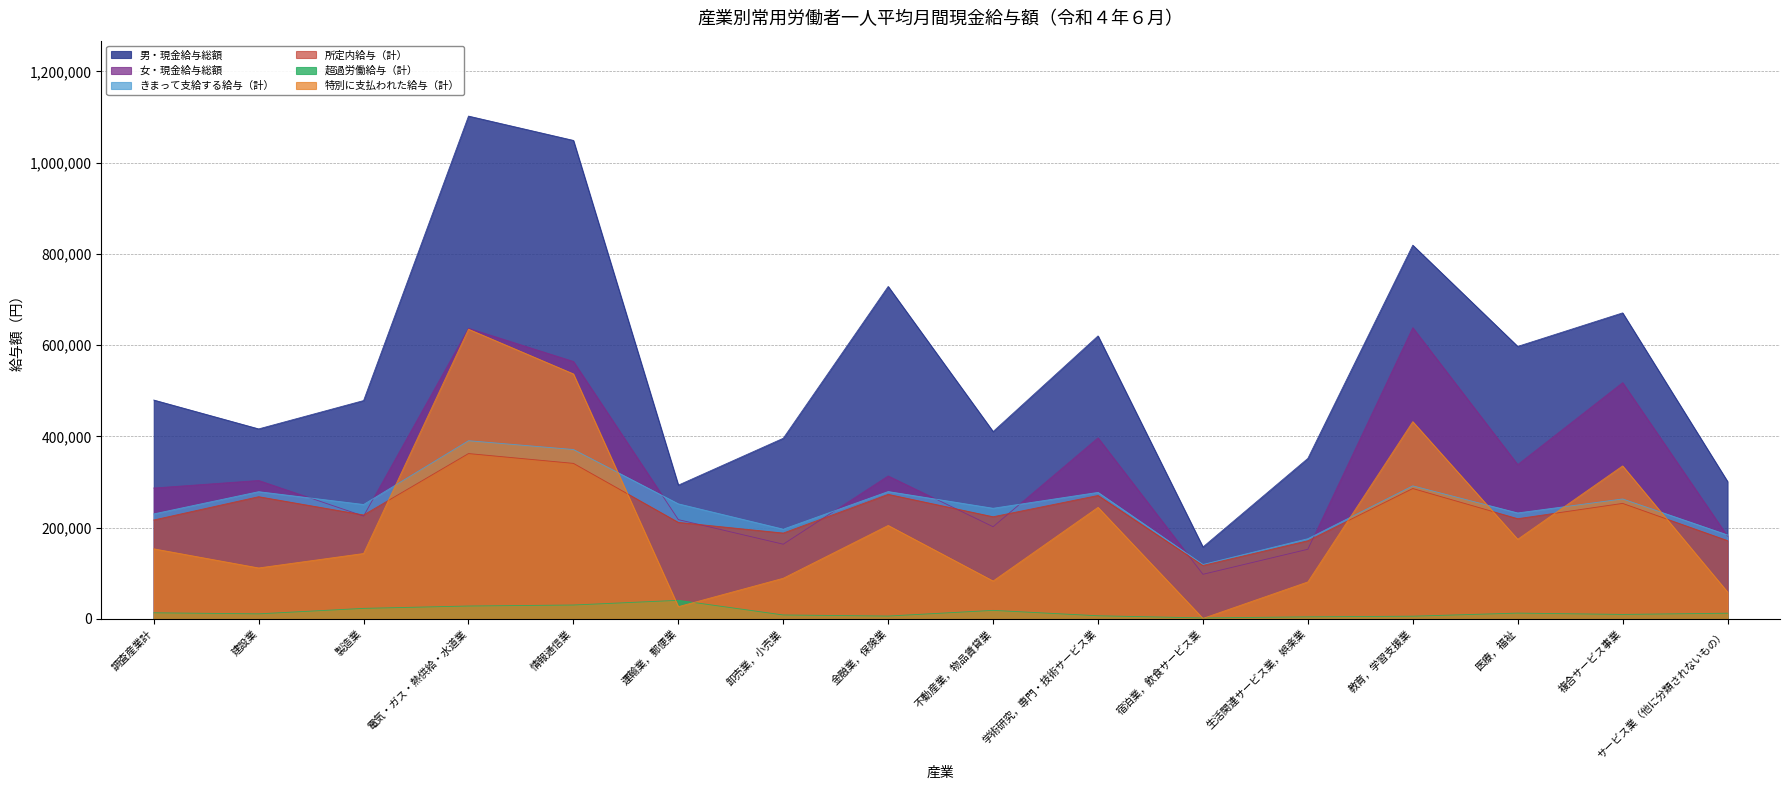

What is the difference between the maximum and second lowest values in the 女・現金給与総額 series?

485619